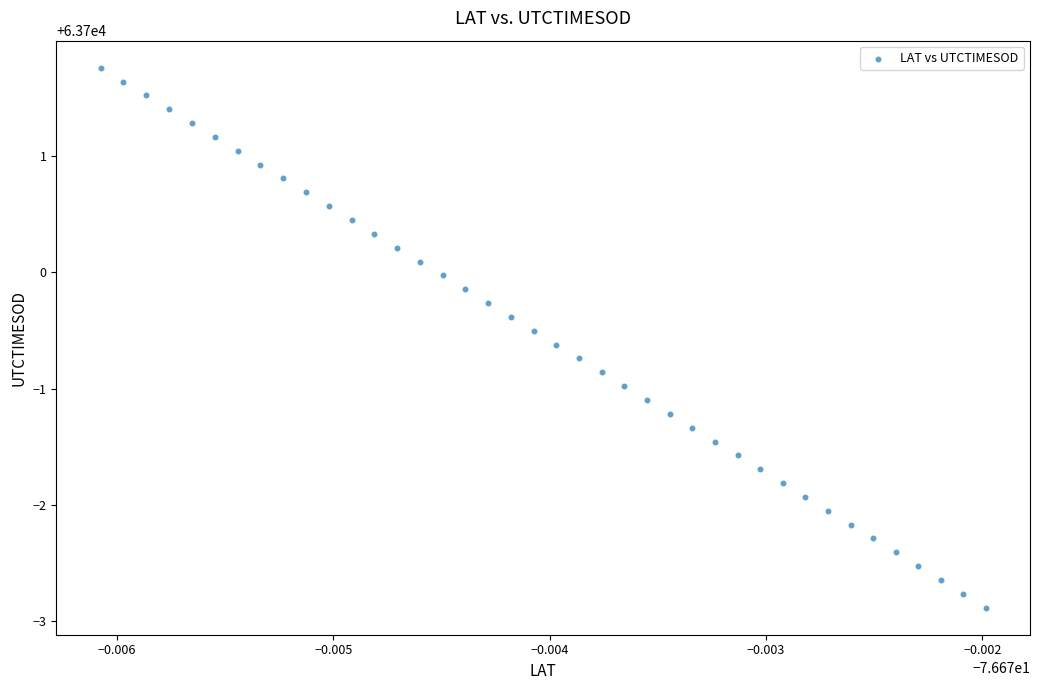

What is the range of Y values (max minus min)?

4.6